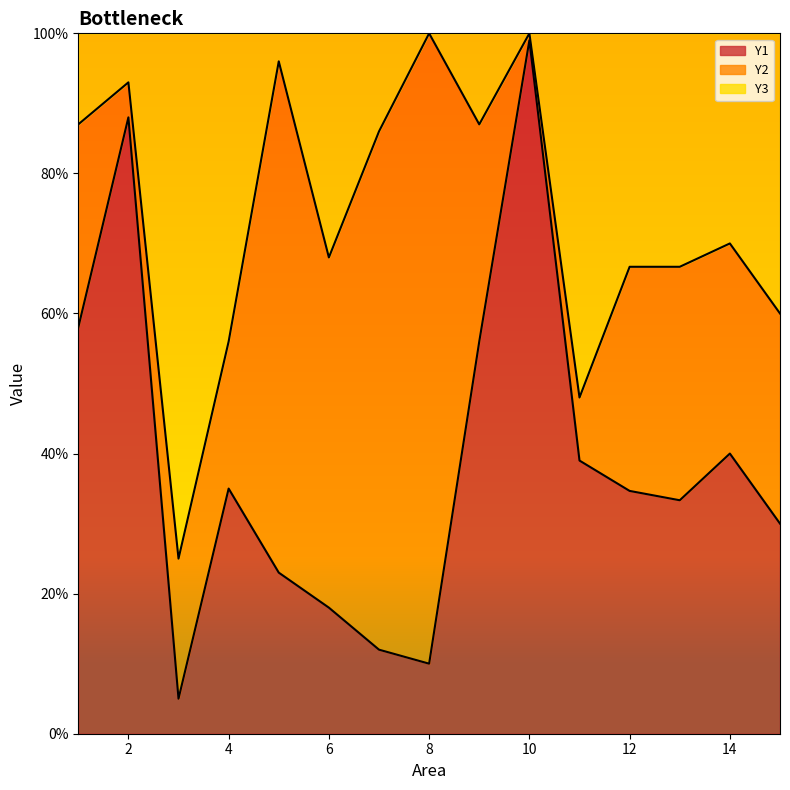

True or false: Y2 line and Y1 line cross at least once.

False